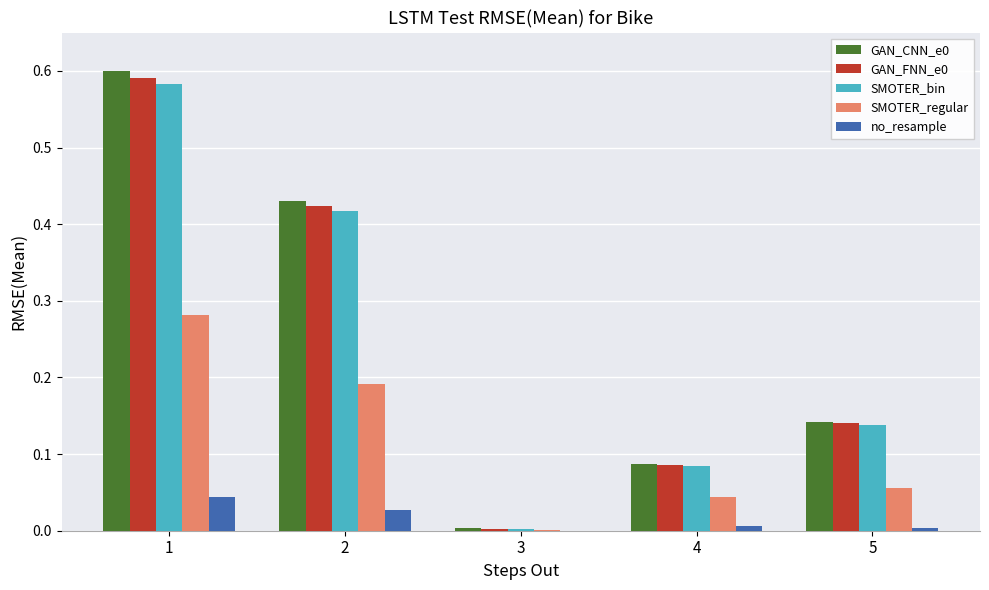

The GAN_FNN_e0 series shows 0.0 at 3. True or false?

True